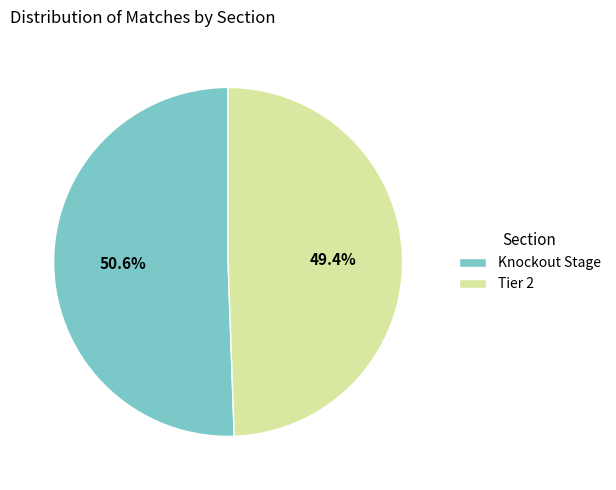

What is the largest slice in the pie chart?

Knockout Stage